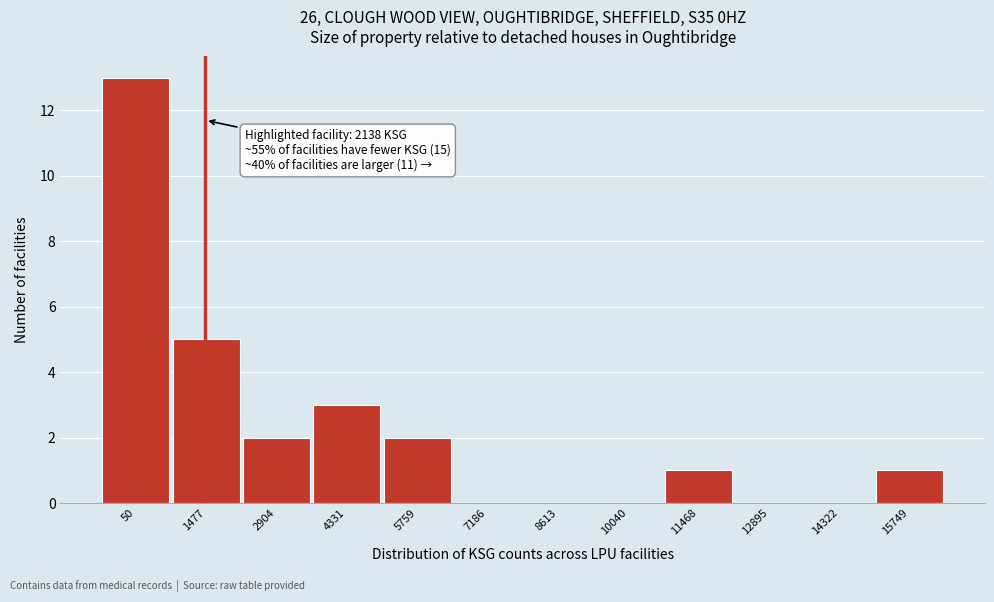

Reading left to right, list all the values displayed in this chart.

50=13	1477=5	2904=2	4331=3	5759=2	7186=0	8613=0	10040=0	11468=1	12895=0	14322=0	15749=1